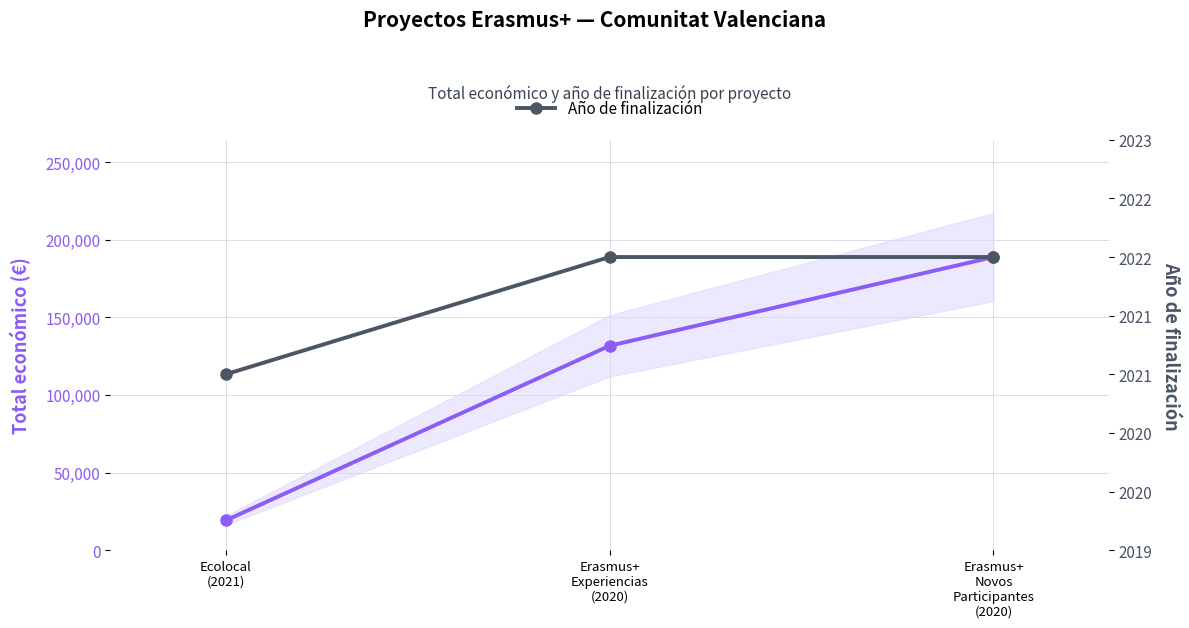

What is the total value across all series at Erasmus+
Novos
Participantes
(2020)?

190814